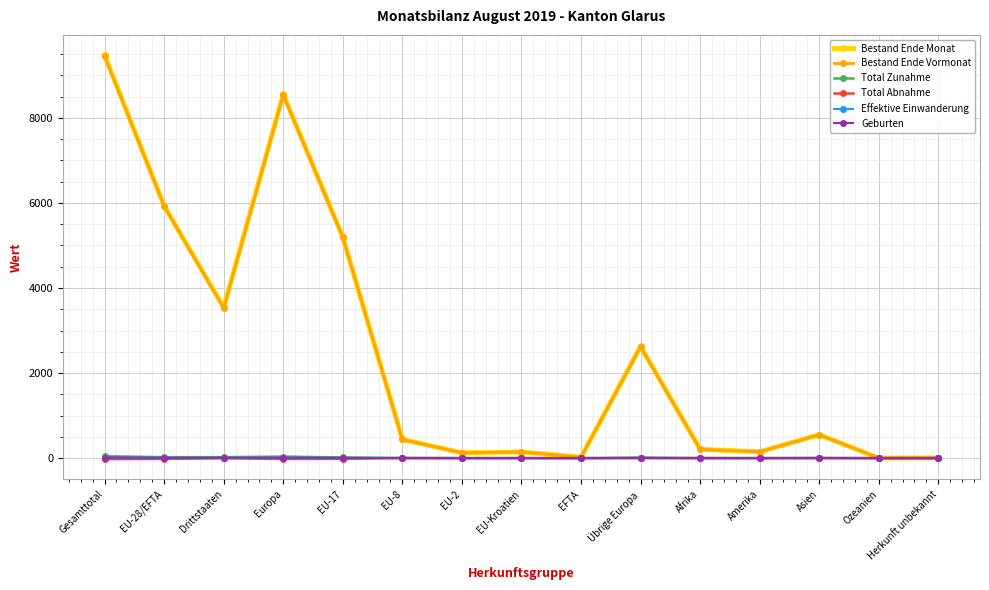

Is it true that Effektive Einwanderung equals 0 at Herkunft unbekannt?

True